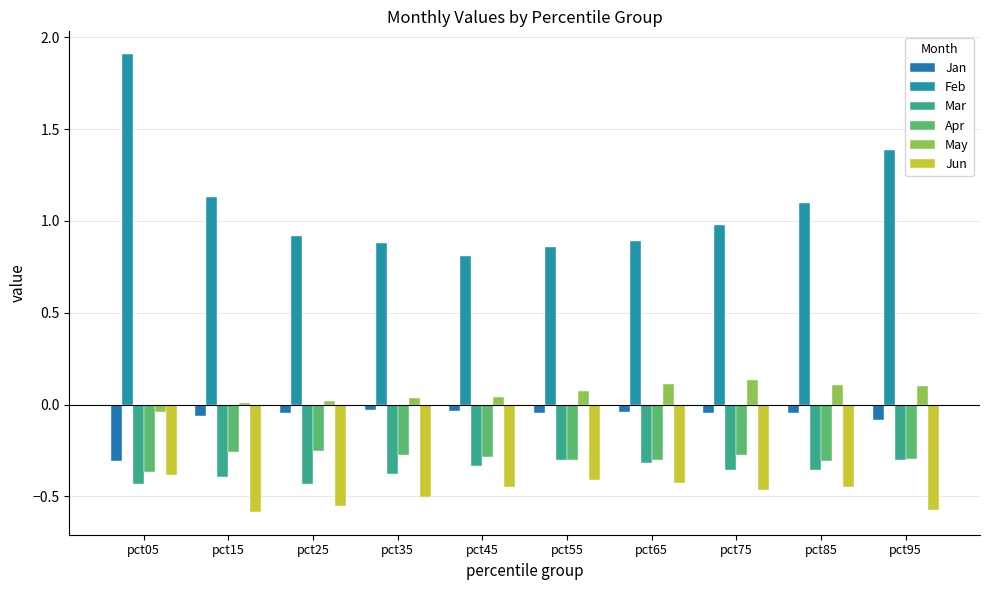

Does the chart contain stacked bars?

No